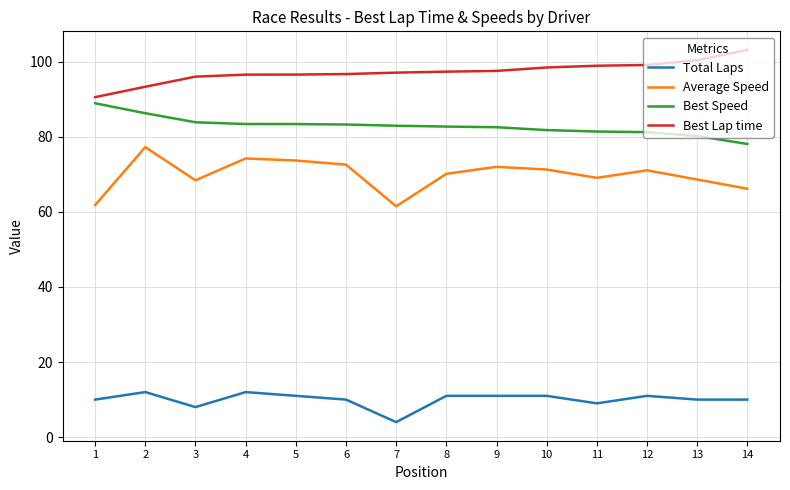

At 2, list the series in order from largest to smallest.

Best Lap time, Best Speed, Average Speed, Total Laps